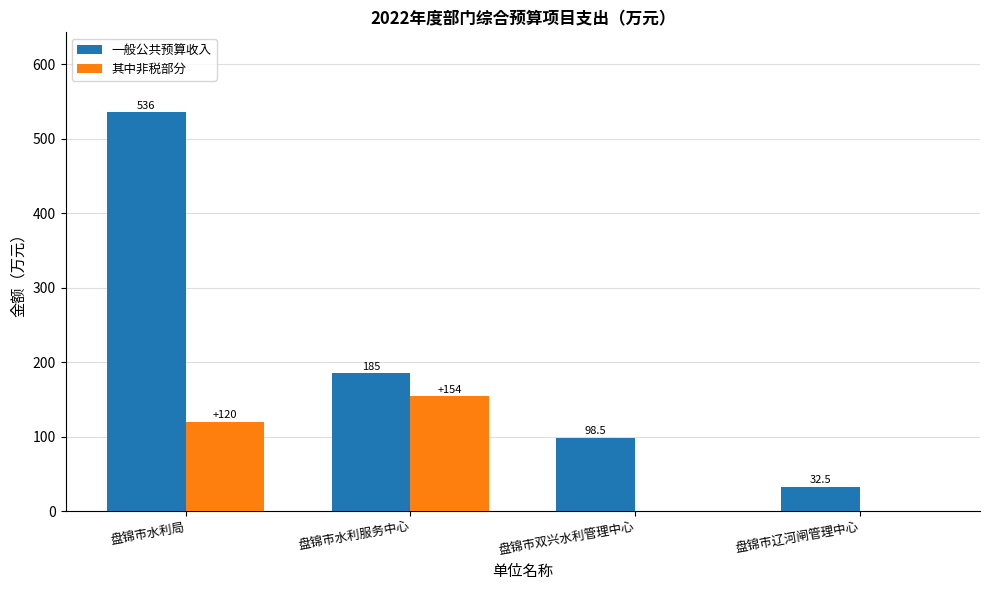

Which series changed the most between 盘锦市水利局 and 盘锦市辽河闸管理中心?

一般公共预算收入